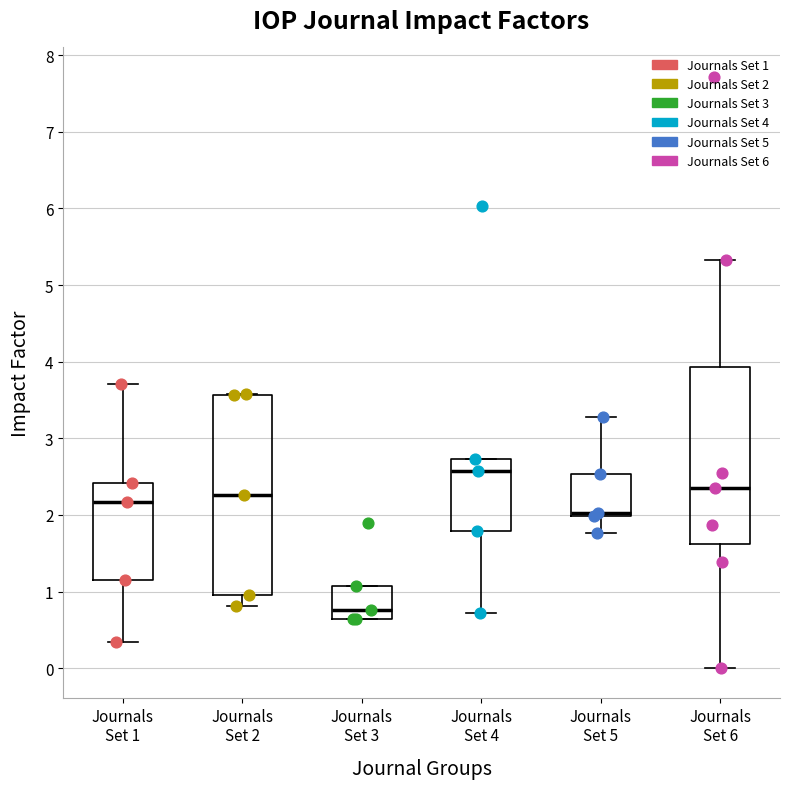

Which box is the tallest, from its lower edge to its upper edge?

Journals Set 2